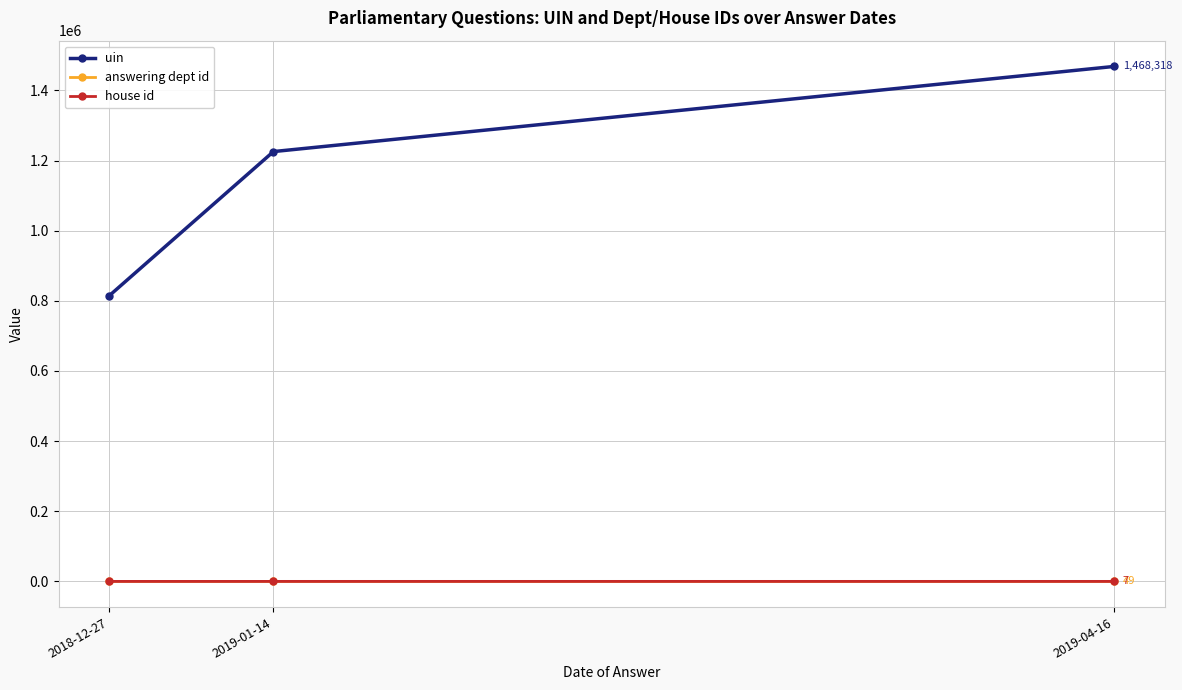

Count the house id values in the range 4 to 7.

3